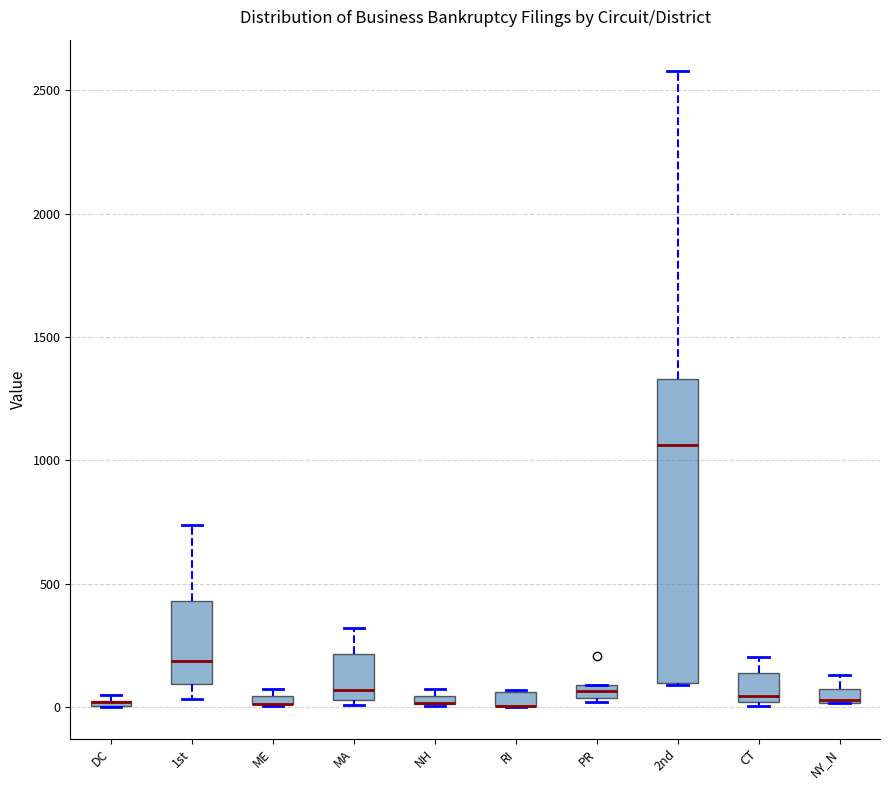

Where does the upper whisker of the box for 1st end on the y-axis? The values are not printed on the chart, so give them approximately, as read against the axis.

750